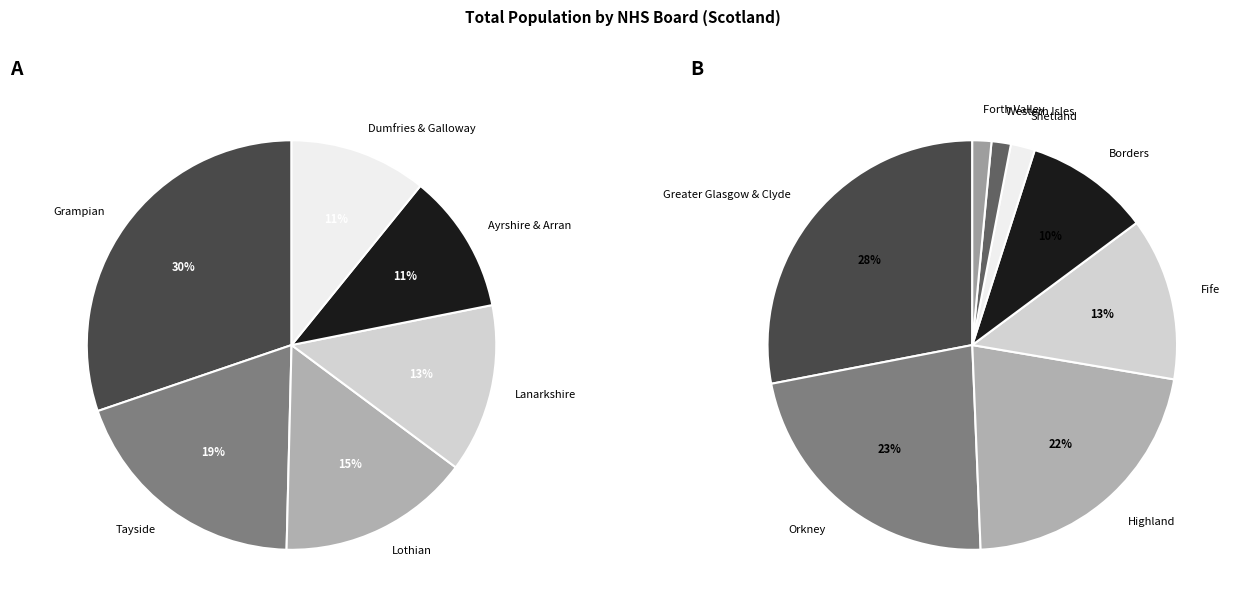

Is there a majority slice in this chart?

No